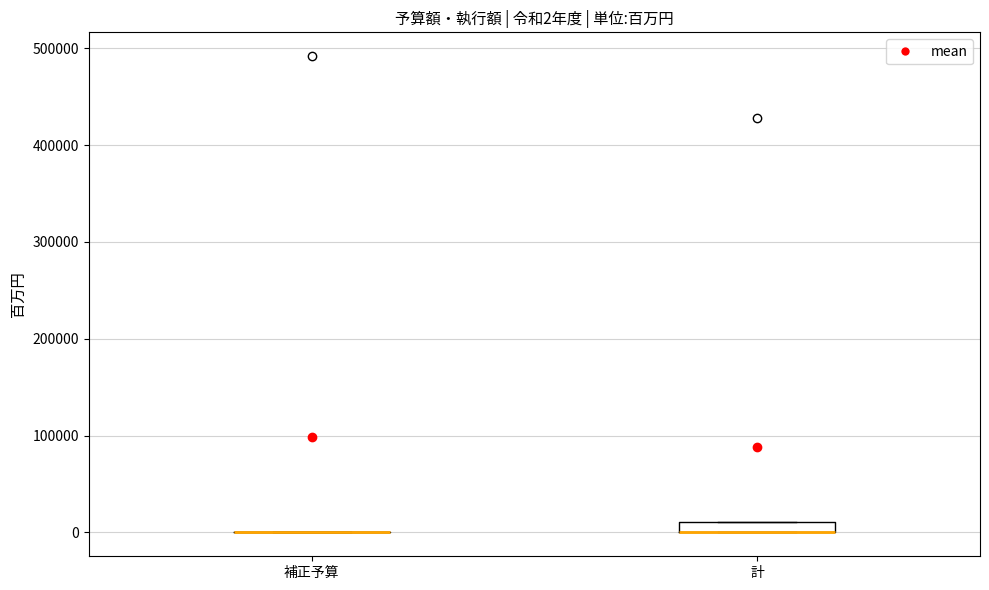

Comparing the boxes themselves (not the whiskers), which one is the tallest?

計